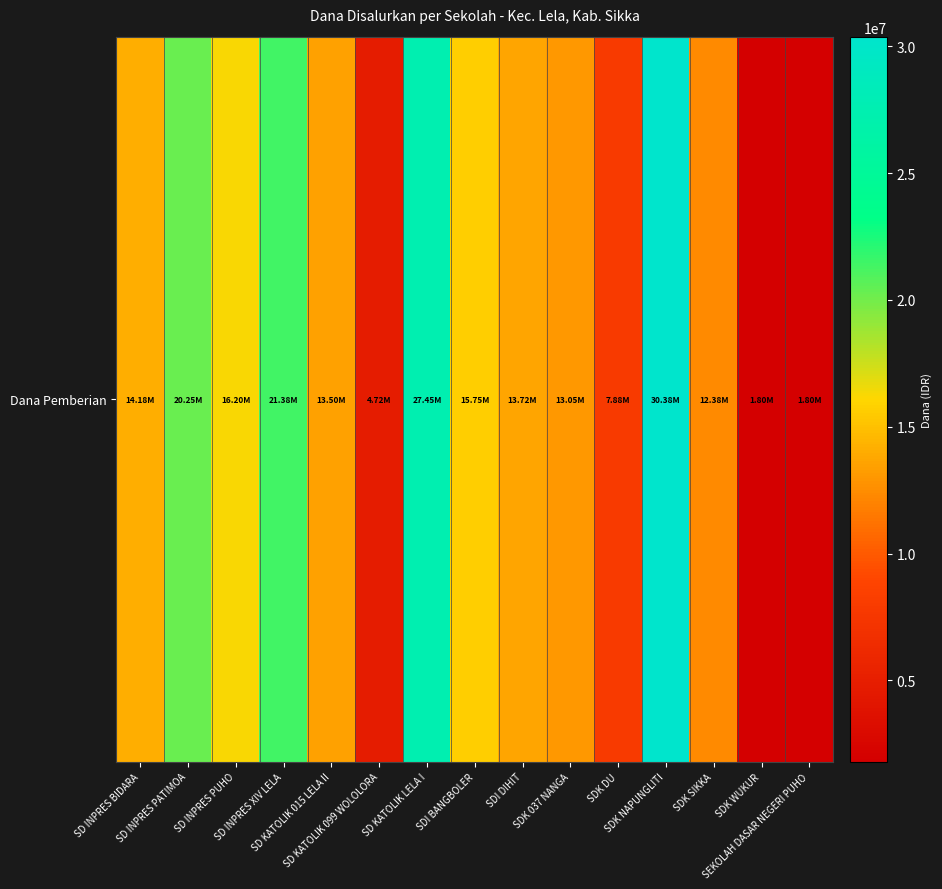

What is the ratio of the value at SD INPRES BIDARA to the value at SDK WUKUR?

7.9